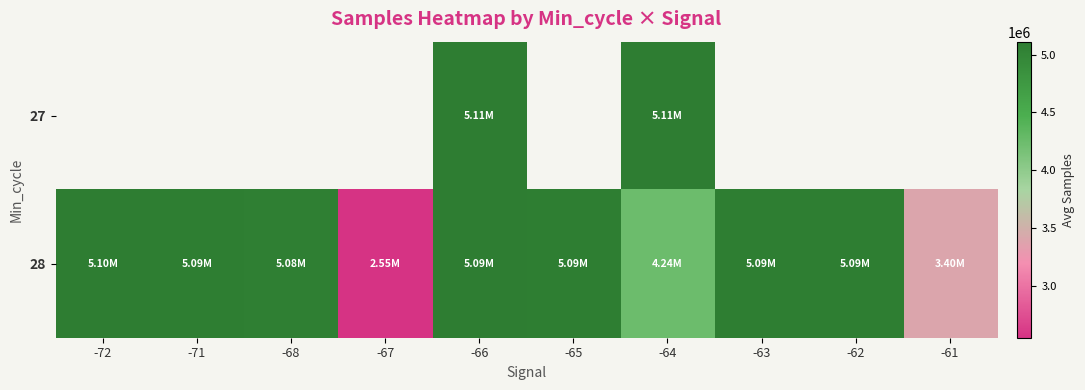

Is the value of 28 at -68 greater than the value of 27 at -67?

No